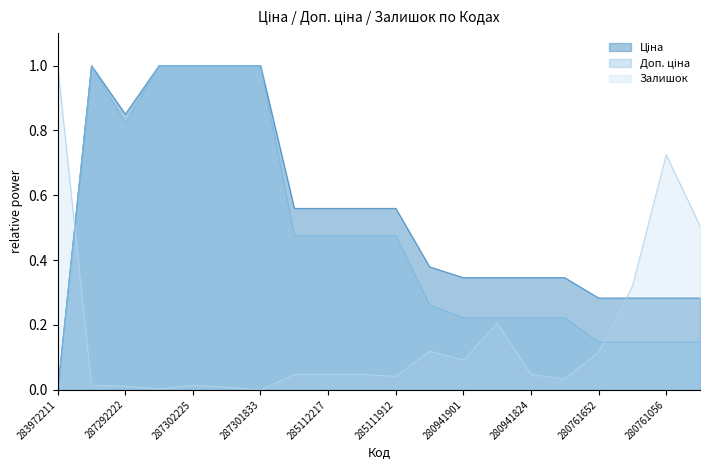

At which category does Ціна reach its first local valley?

287292222